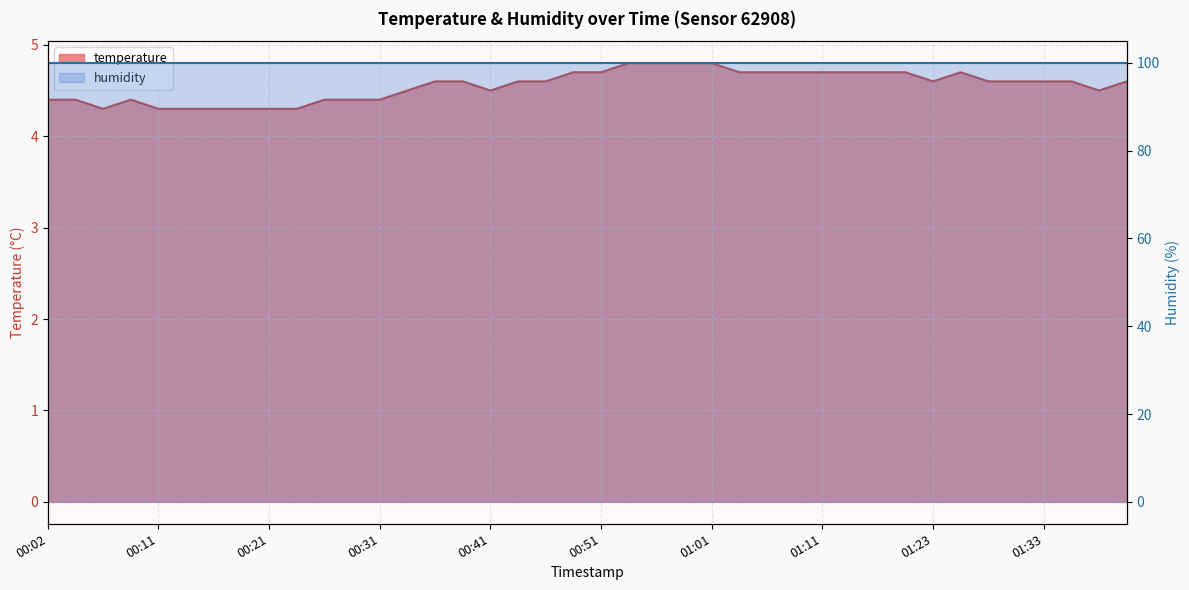

List the labels in order of value, largest first.

00:53, 00:56, 00:58, 01:01, 00:48, 00:51, 01:03, 01:06, 01:08, 01:11, 01:13, 01:16, 01:18, 01:26, 00:36, 00:39, 00:44, 00:46, 01:23, 01:28, 01:31, 01:33, 01:36, 01:41, 00:34, 00:41, 01:38, 00:02, 00:04, 00:09, 00:26, 00:29, 00:31, 00:06, 00:11, 00:14, 00:16, 00:19, 00:21, 00:24